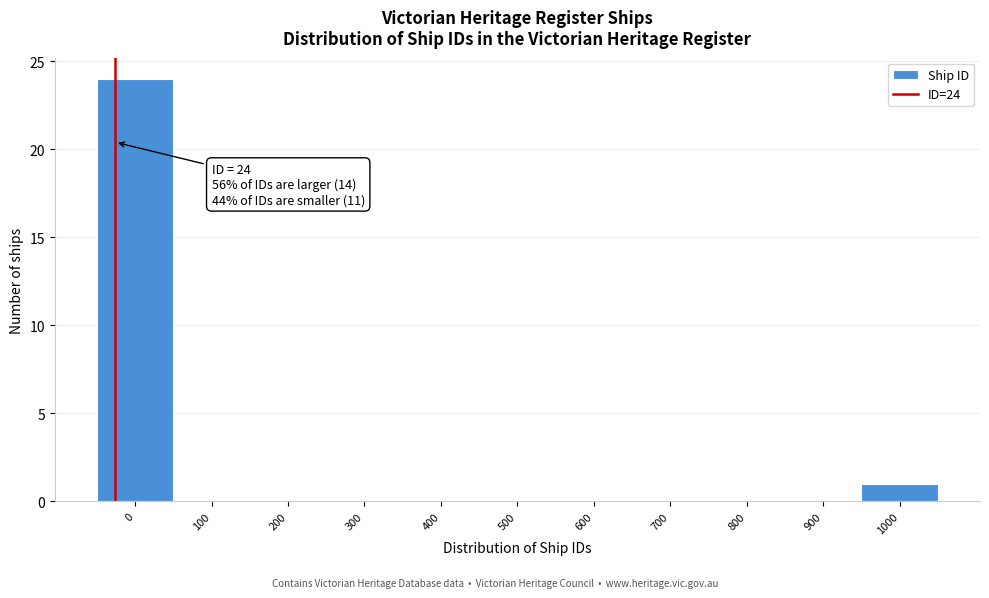

Reading left to right, what are all the values shown in this chart?

0=24	100=0	200=0	300=0	400=0	500=0	600=0	700=0	800=0	900=0	1000=1